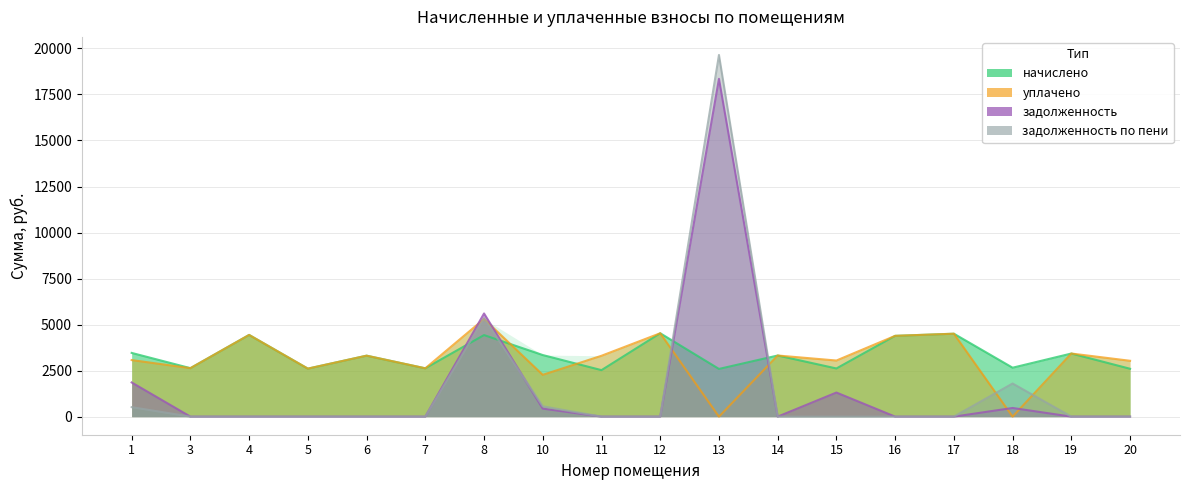

What value does the задолженность по пени series have at 13?

19644.1